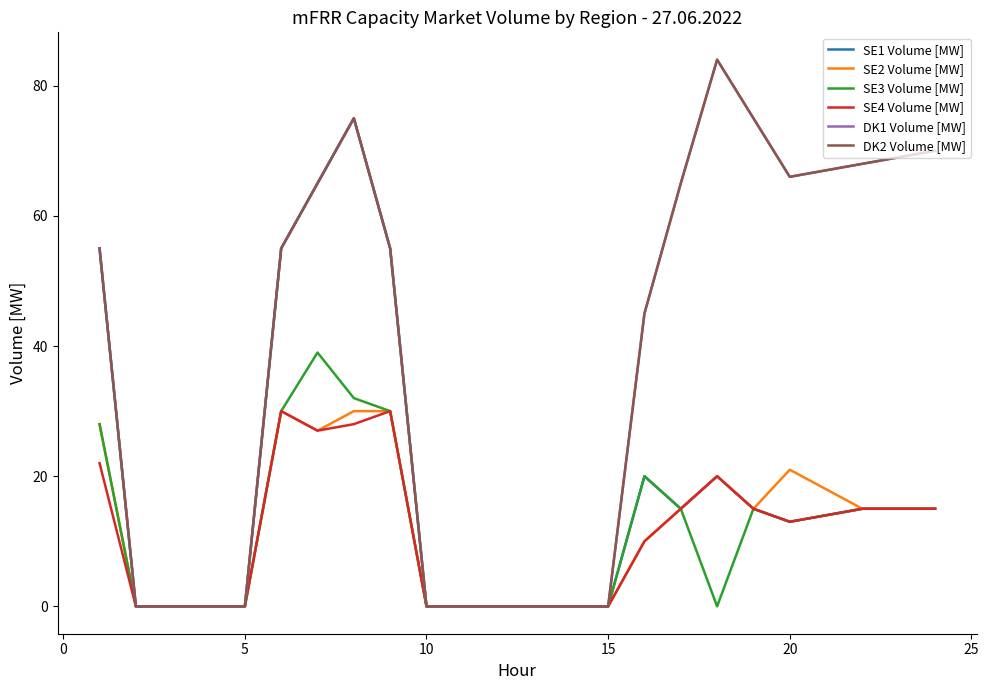

Does the chart have visible grid lines?

No